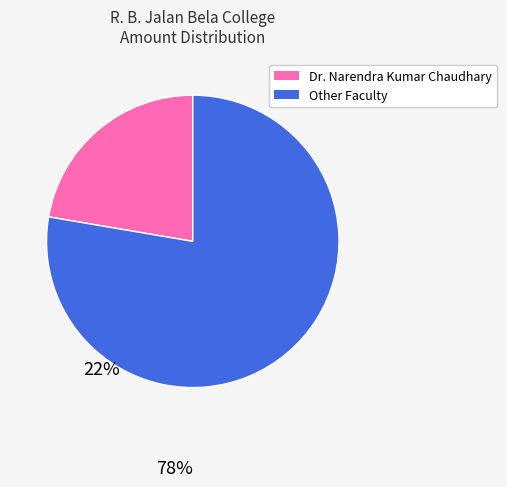

Count the number of slices in the pie.

2